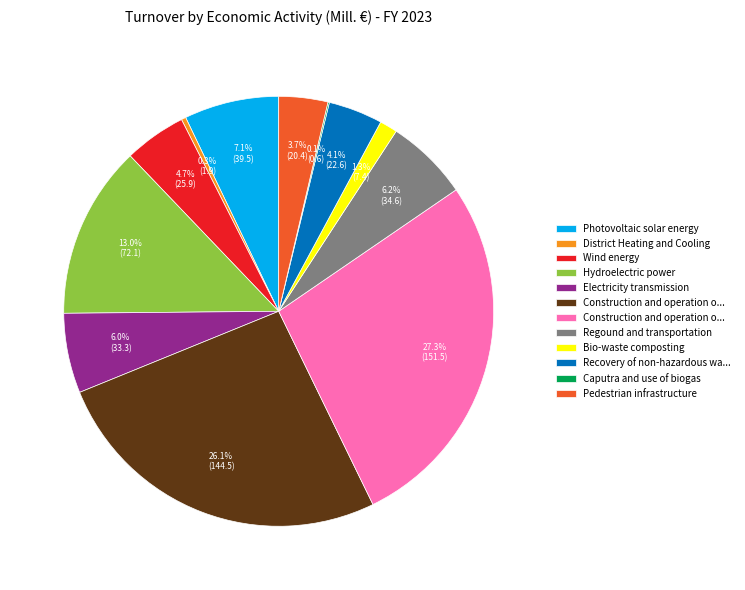

Does any single category account for the majority?

No